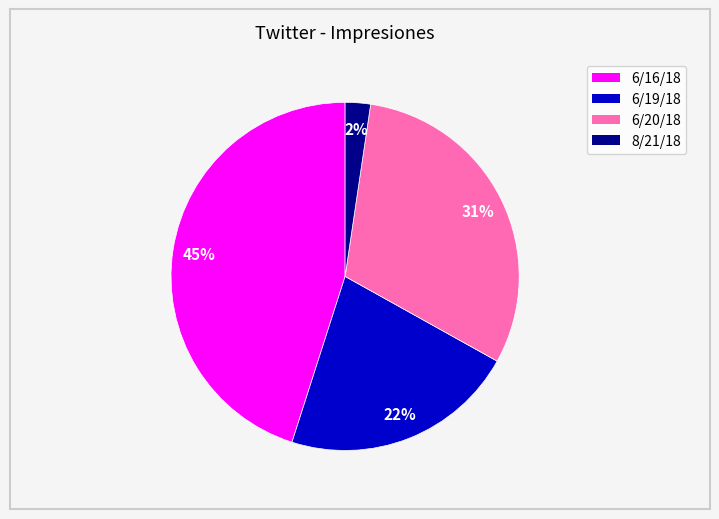

To the nearest percent, what is the difference between the largest and smallest slice percentages?

43%